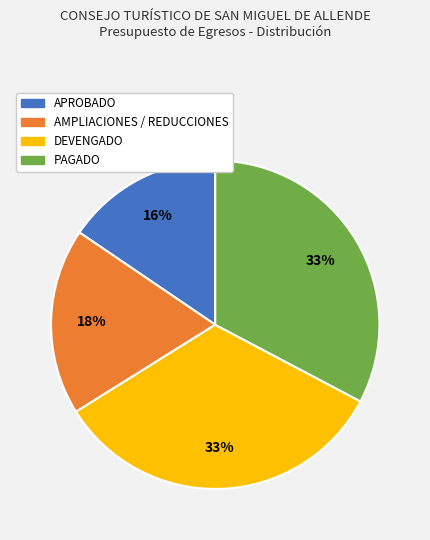

Is there a majority slice in this chart?

No